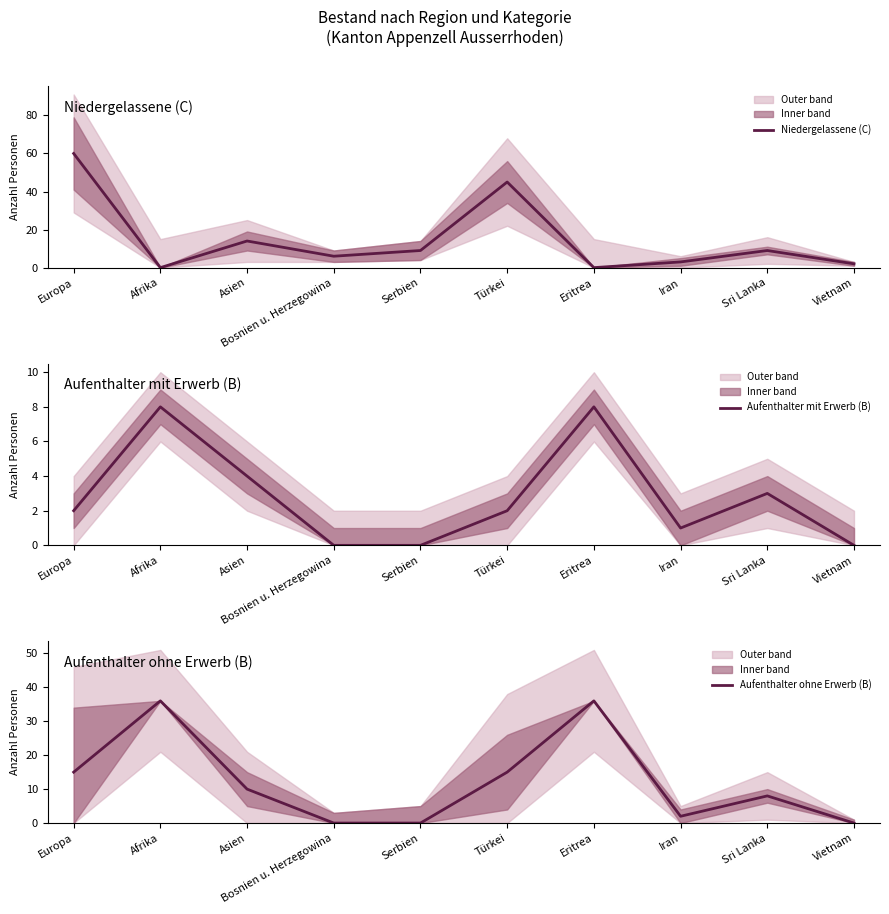

What is the difference between the Aufenthalter ohne Erwerb (B) values at Iran and Afrika?

34